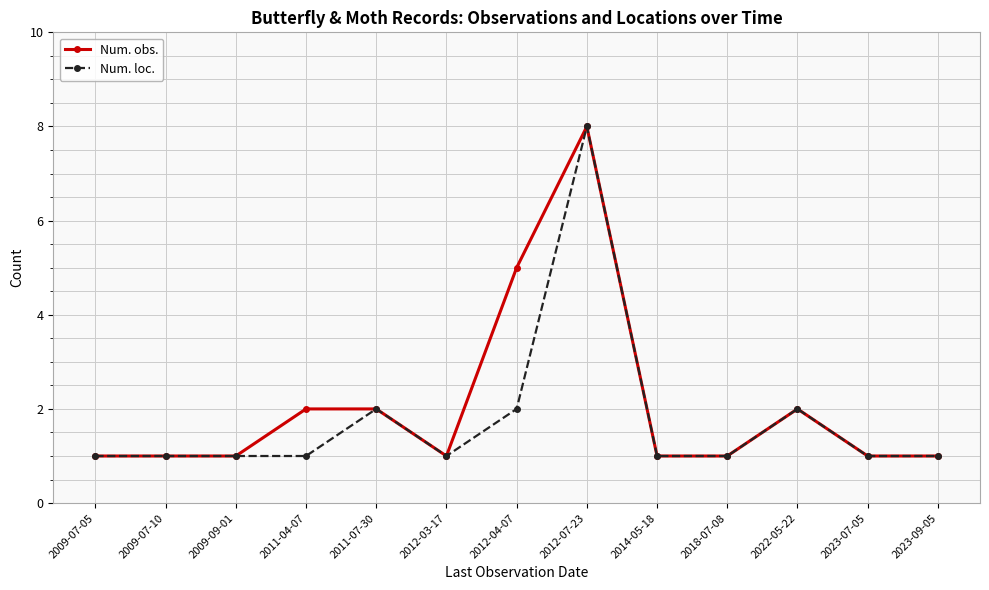

Does the chart have visible grid lines?

Yes